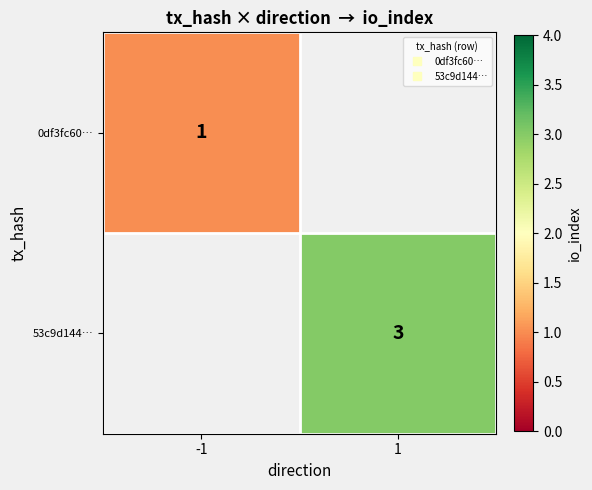

At which category does the chart reach its peak across all series?

1